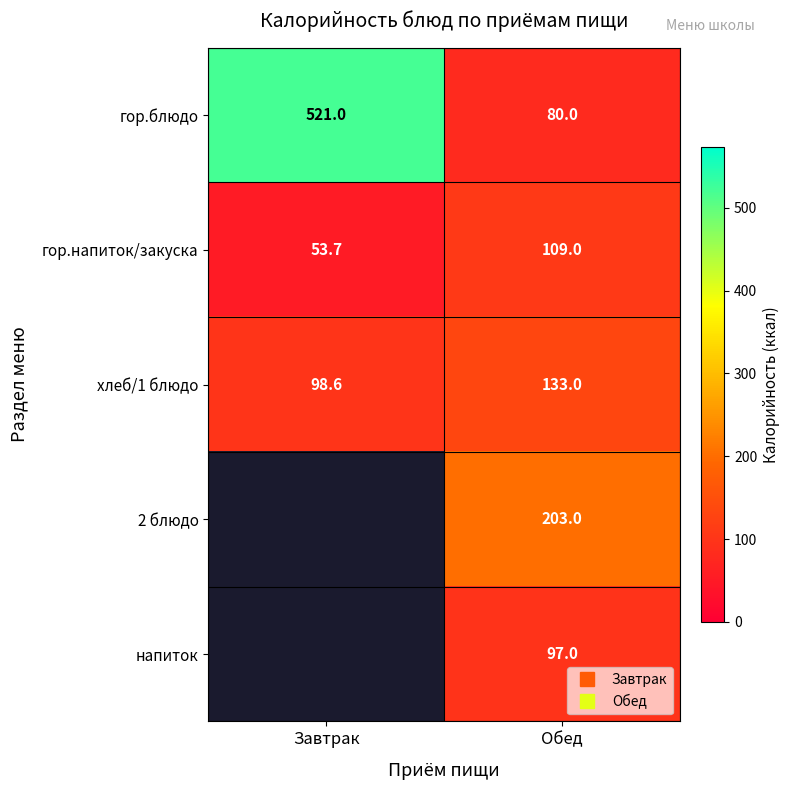

What is the difference between the highest and lowest values at Завтрак?

467.3